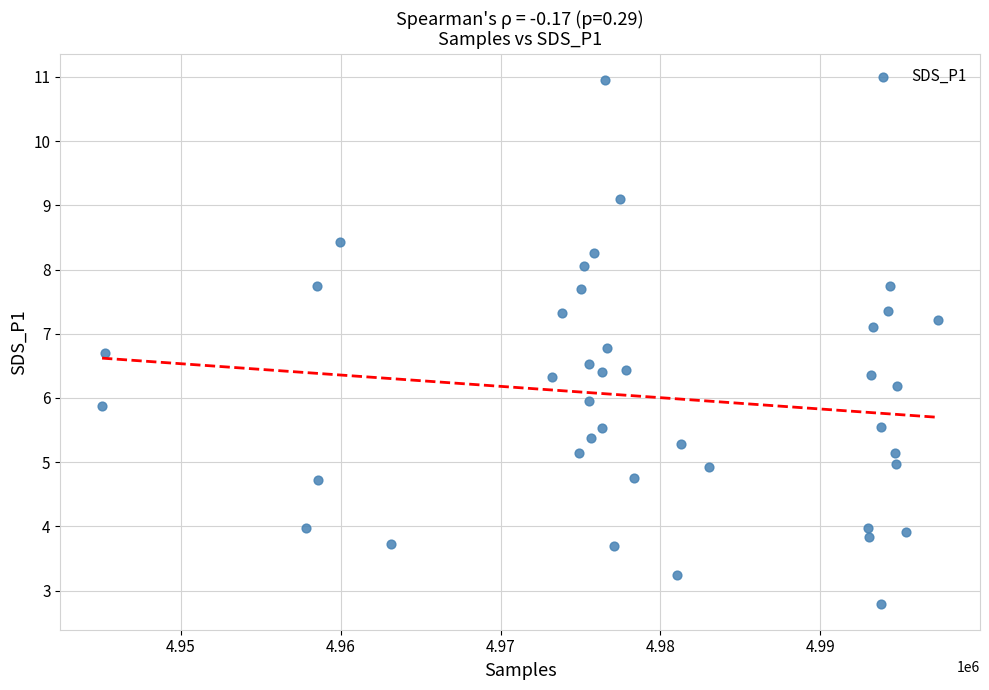

What is the range of X values (max minus min)?

52312.0